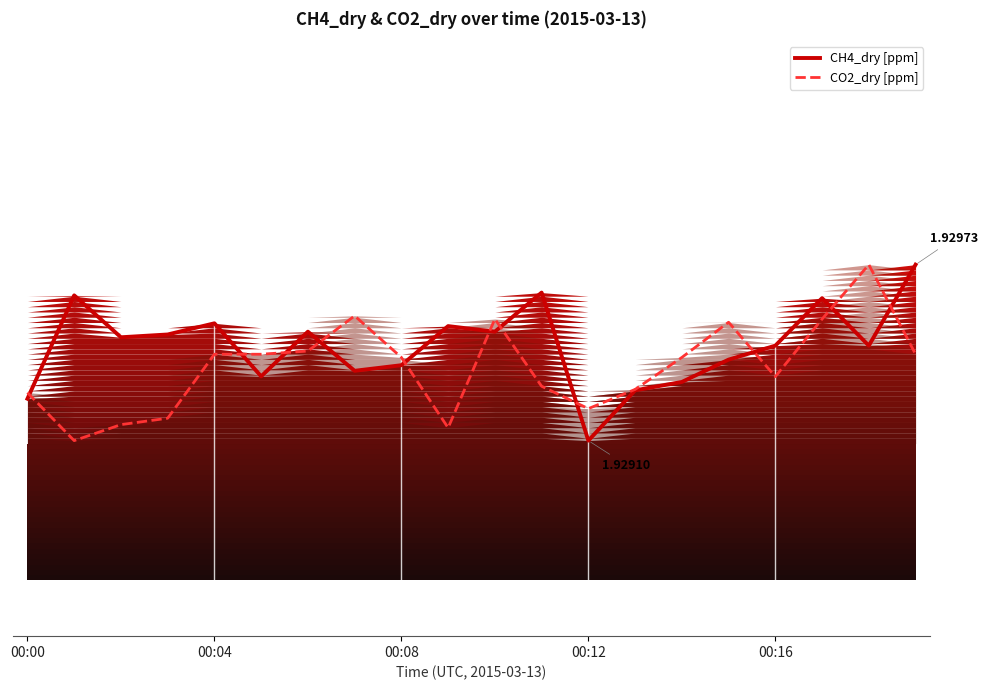

How many interior local valleys does the CO2_dry [ppm] series have?

4